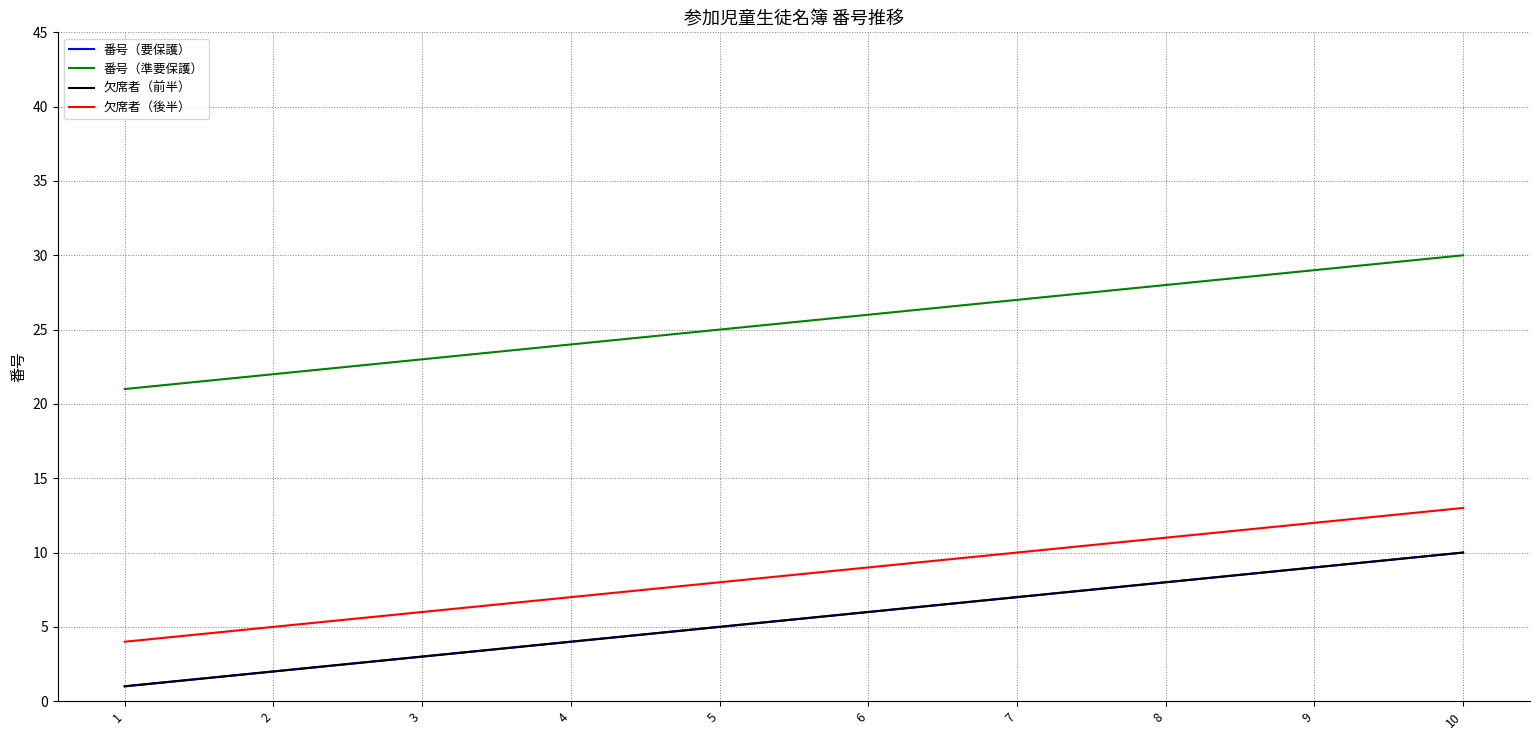

True or false: 欠席者（前半） has more than 2 points higher than both neighbors.

False